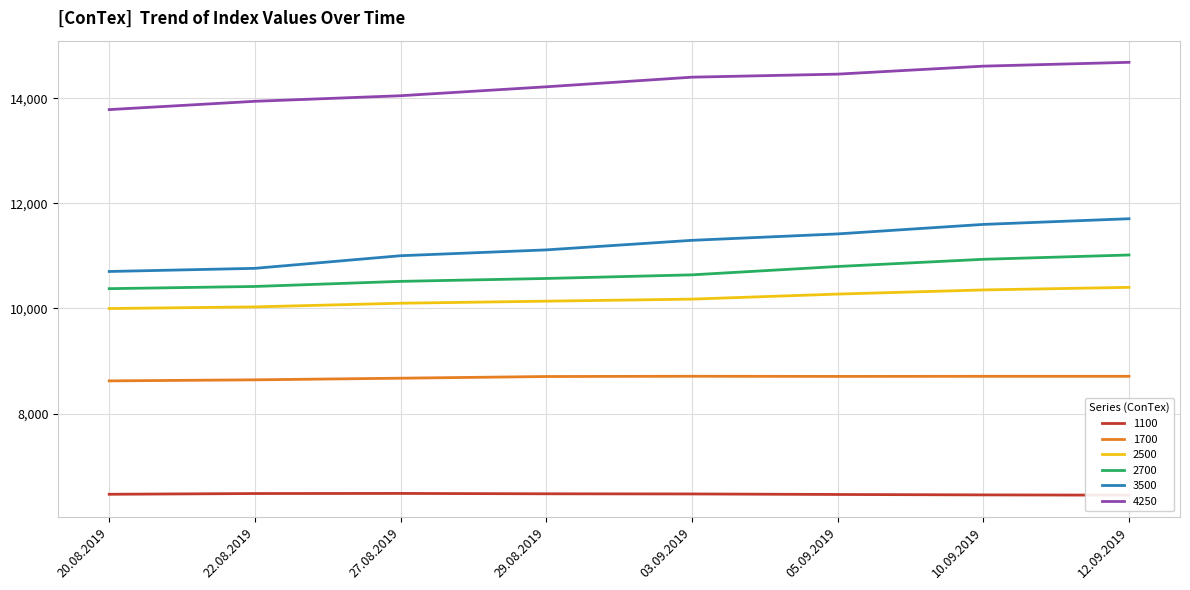

What is the label of the 8th point from the right?

20.08.2019